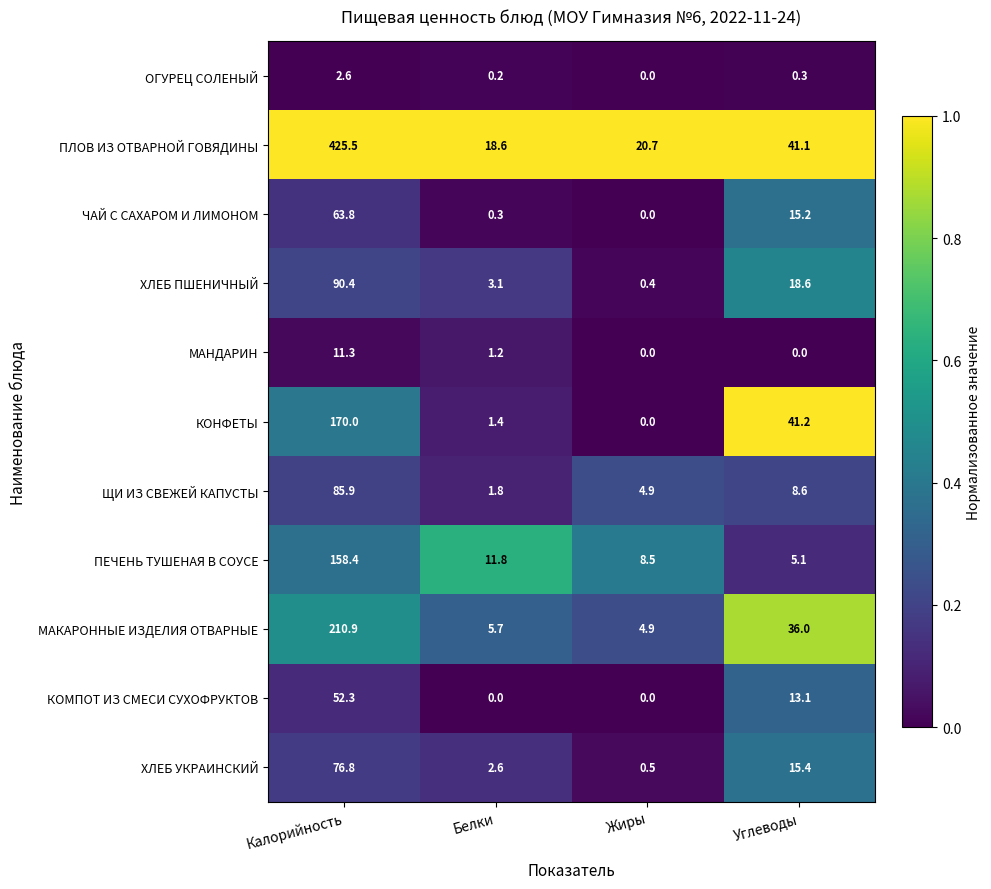

What is the average value of the ХЛЕБ ПШЕНИЧНЫЙ series?

28.1